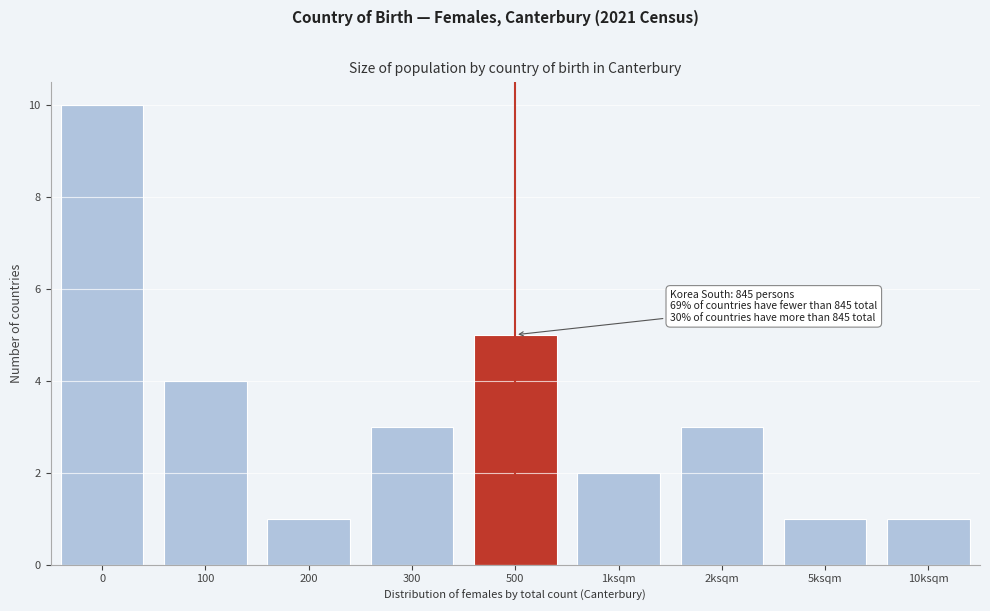

Reading right to left, transcribe all the data shown in this chart.

1	1	3	2	5	3	1	4	10